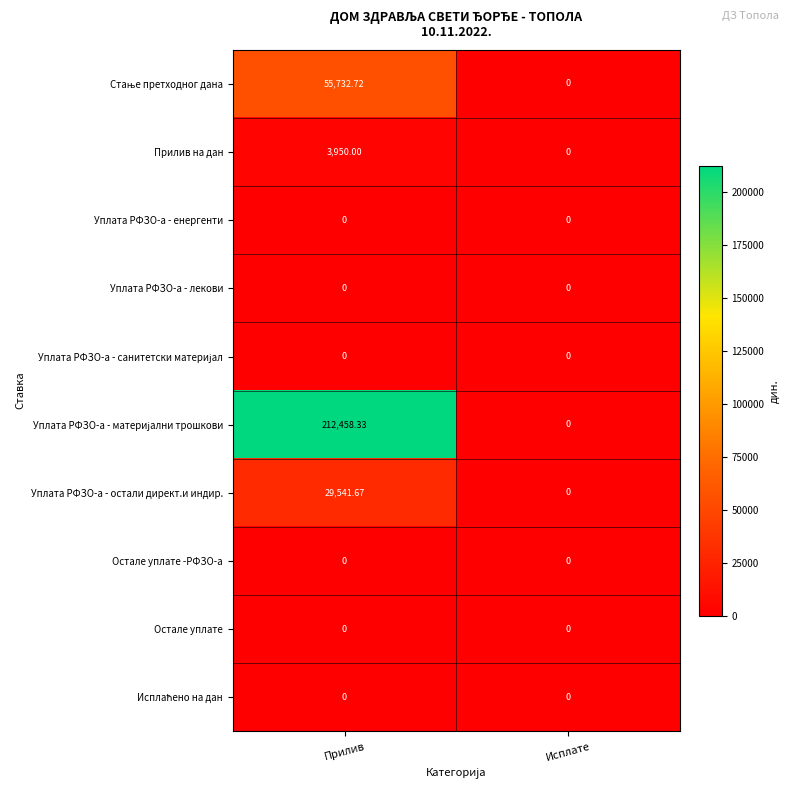

Rank the categories by Уплата РФЗО-а - остали директ.и индир. value from lowest to highest.

Исплате, Прилив